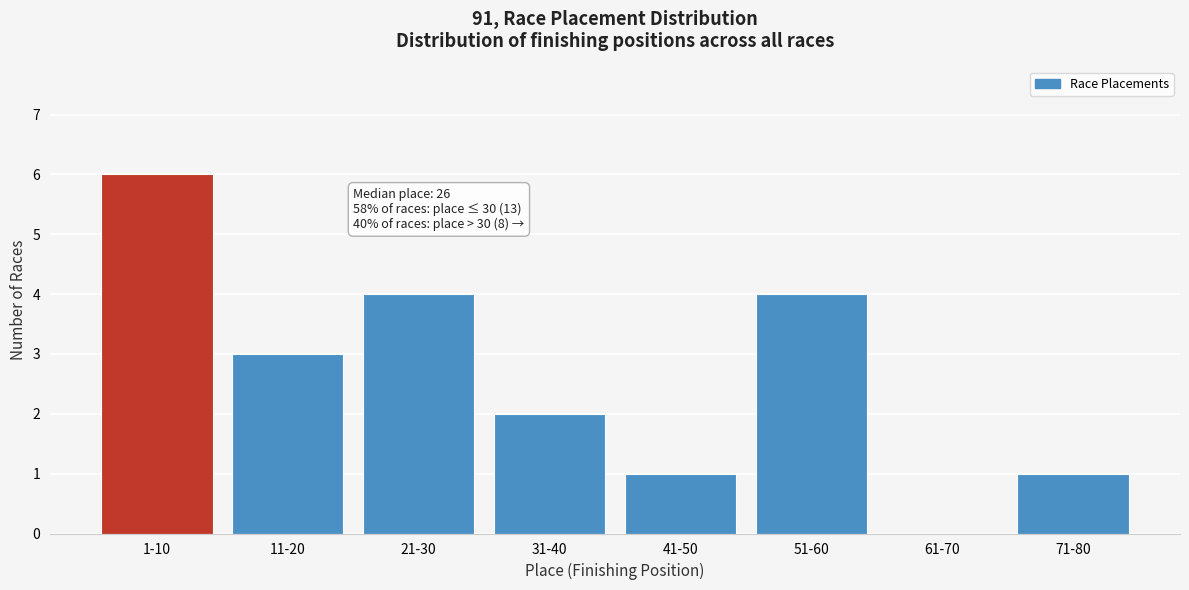

Reading right to left, transcribe all the data shown in this chart.

71-80=1	61-70=0	51-60=4	41-50=1	31-40=2	21-30=4	11-20=3	1-10=6